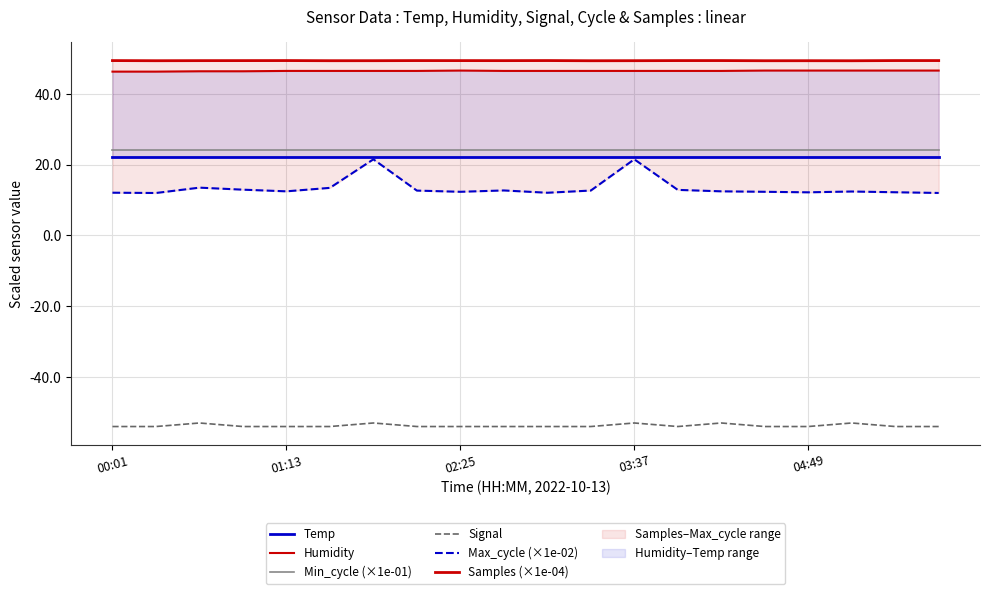

What is the value of the Samples (×1e-04) point at the 14th from the left?

49.4